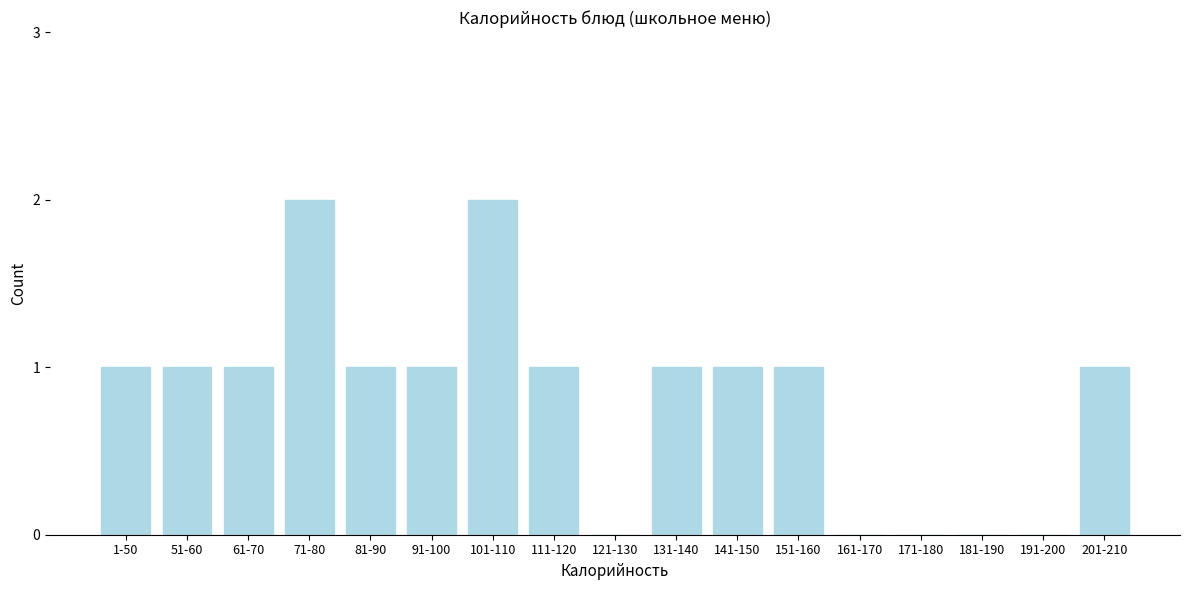

Reading left to right, transcribe all the data shown in this chart.

1-50=1	51-60=1	61-70=1	71-80=2	81-90=1	91-100=1	101-110=2	111-120=1	121-130=0	131-140=1	141-150=1	151-160=1	161-170=0	171-180=0	181-190=0	191-200=0	201-210=1